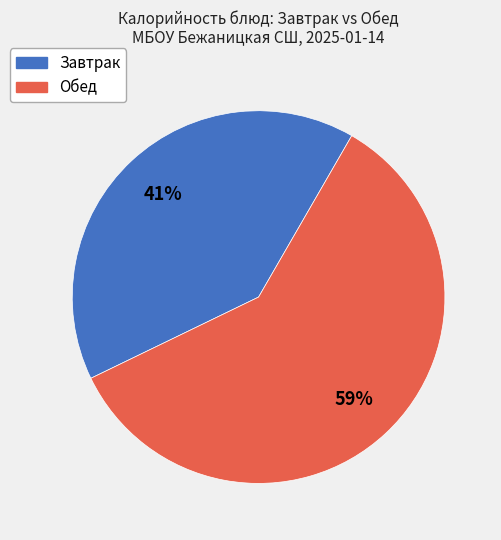

Is there any slice that represents more than half of the pie?

Yes